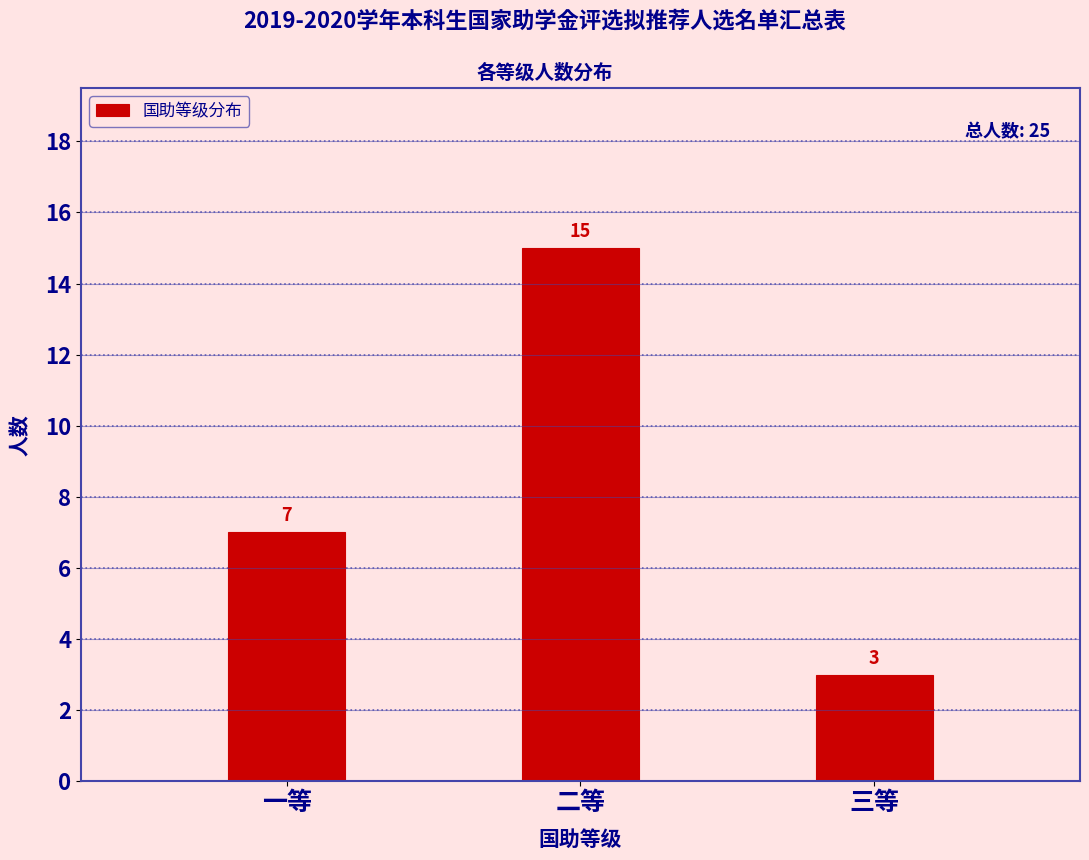

Reading left to right, transcribe all the data shown in this chart.

7	15	3